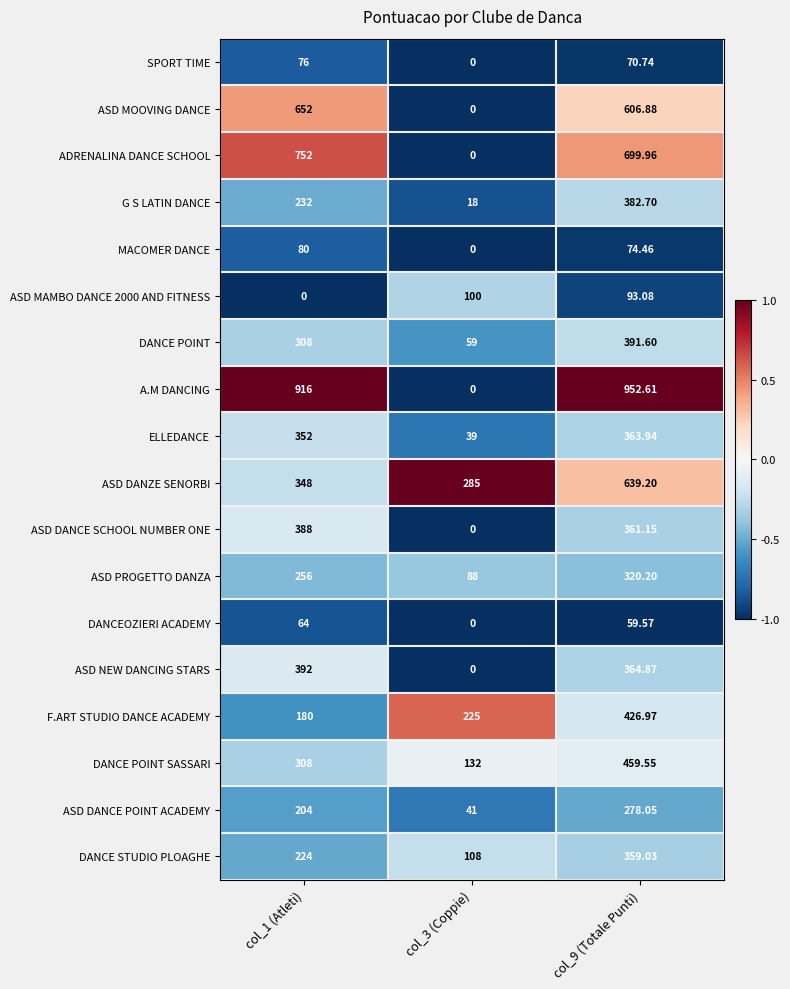

What is the spread (max minus min) of values at col_9 (Totale Punti)?

893.0